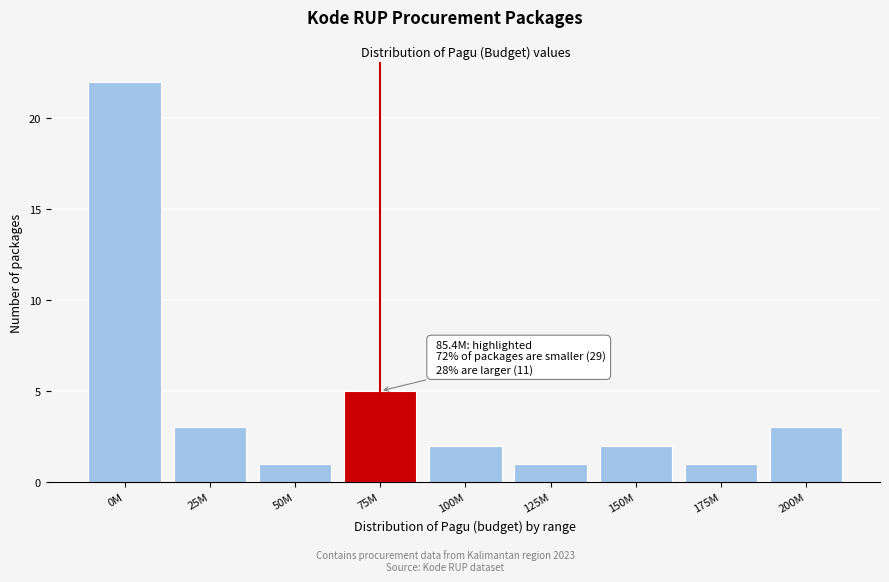

Reading left to right, what are all the values shown in this chart?

22	3	1	5	2	1	2	1	3